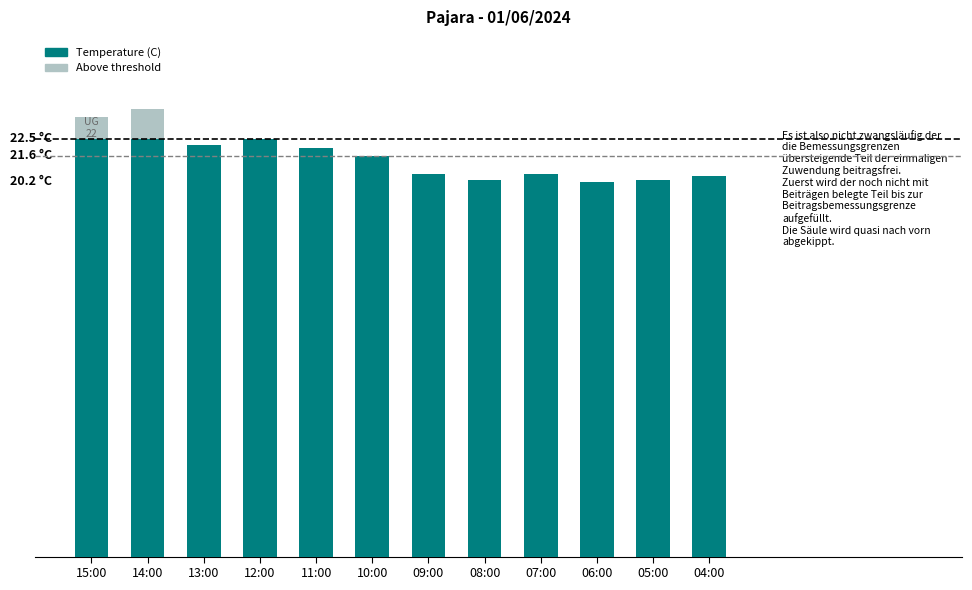

What are all the series names shown in the legend?

Temperature (C), Above threshold